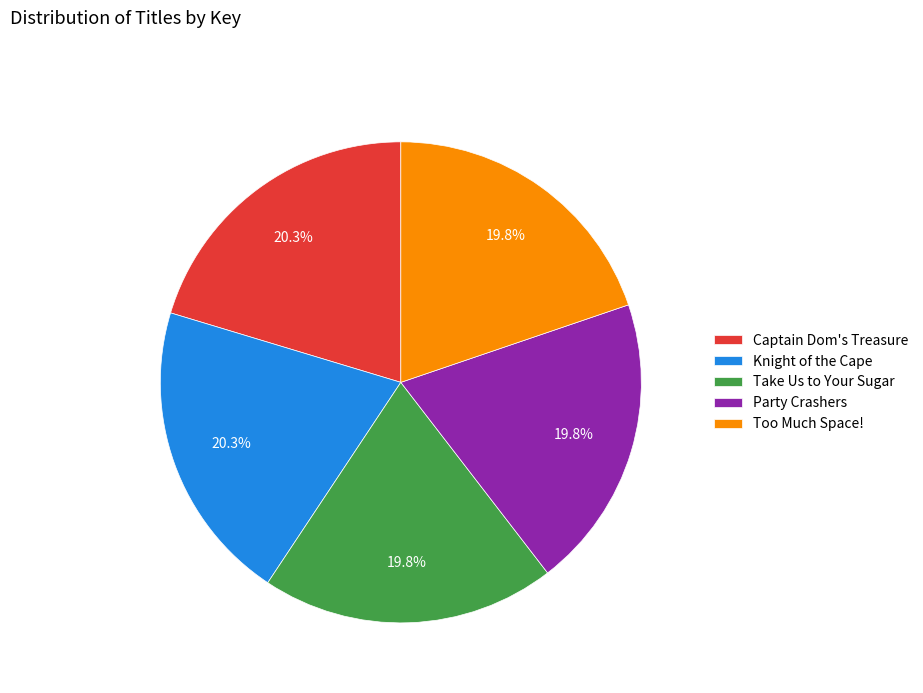

To the nearest percent, what portion does Too Much Space! represent?

20%